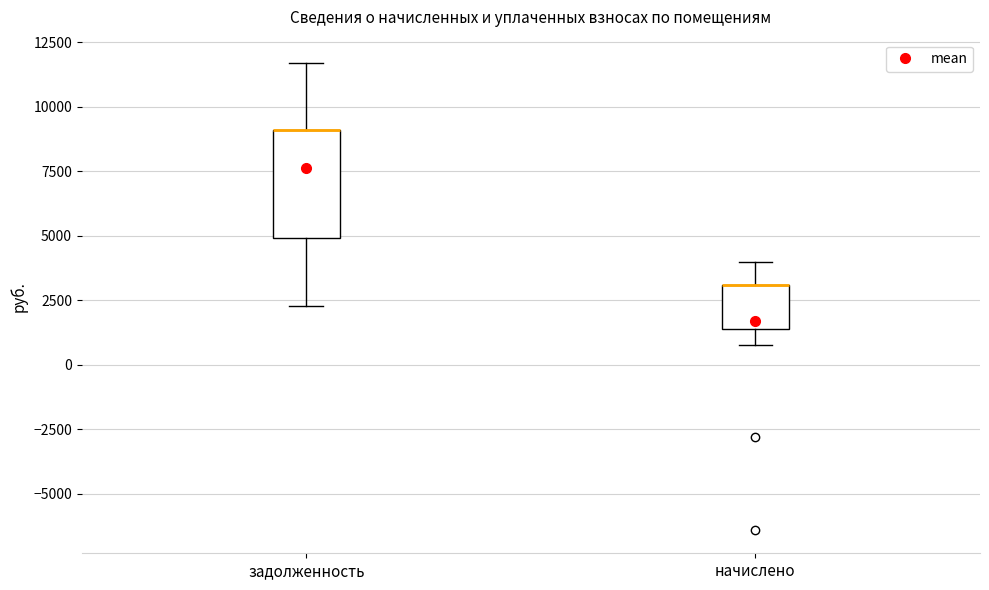

Reading left to right, transcribe this box plot: for each box, give where its median line is, the range the box spans, and where its two whiskers end, as read against the y-axis. The values are not printed on the chart, so give them approximately, as read against the axis.

задолженность: median 9000 (drawn on the box's upper edge), box 5000 to 9000, whiskers 2500 to 11500
начислено: median 3000 (drawn on the box's upper edge), box 1500 to 3000, whiskers 1000 to 4000